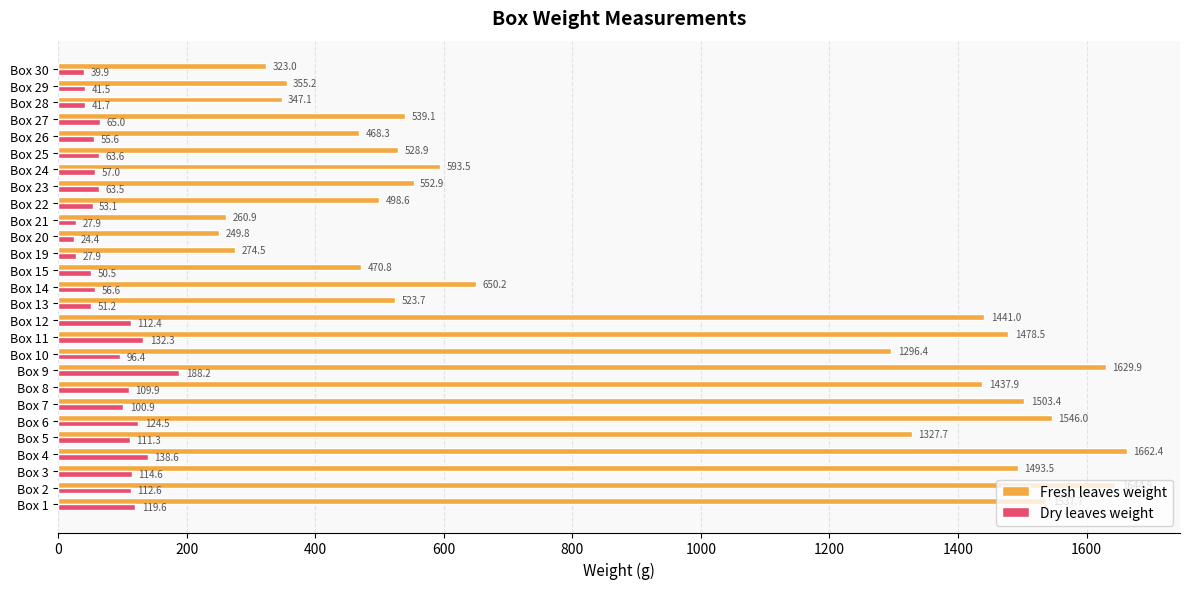

Which series has the largest total across all categories?

Fresh leaves weight